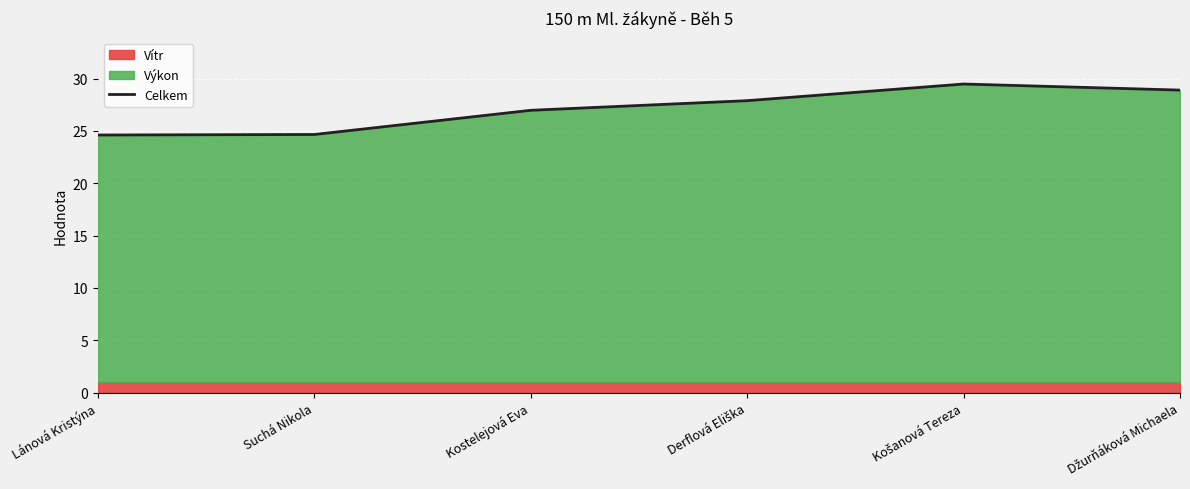

What is the value of the 1st point from the left?

24.6